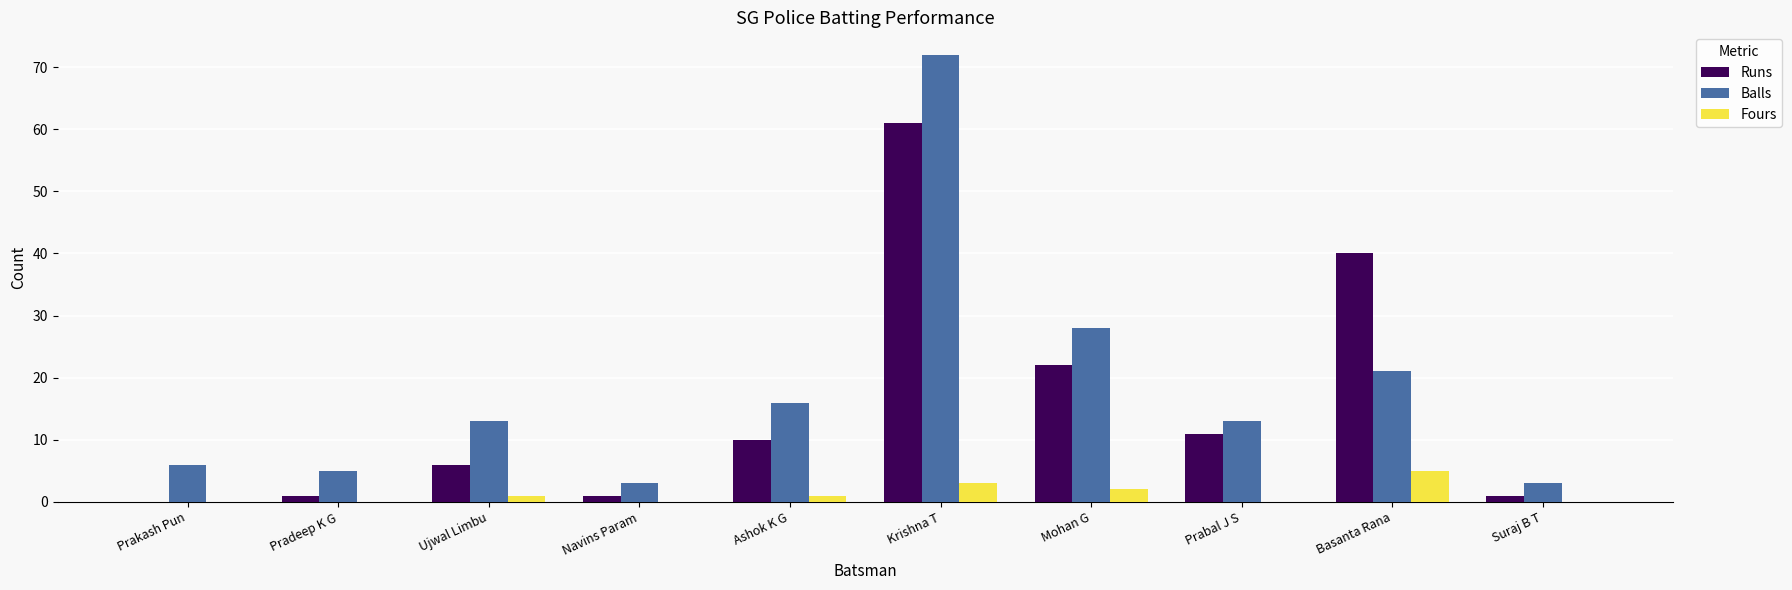

Are the bars grouped side by side (vs. stacked)?

Yes